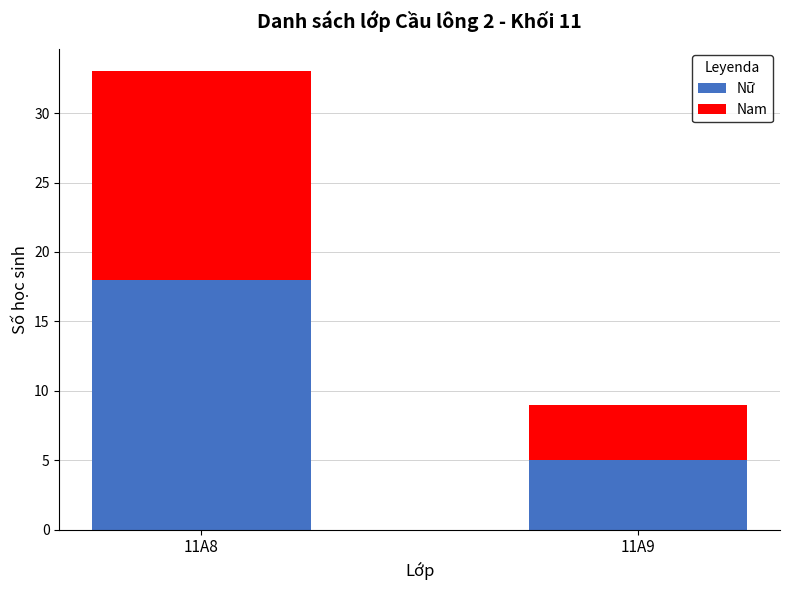

Does the chart contain any negative values?

No